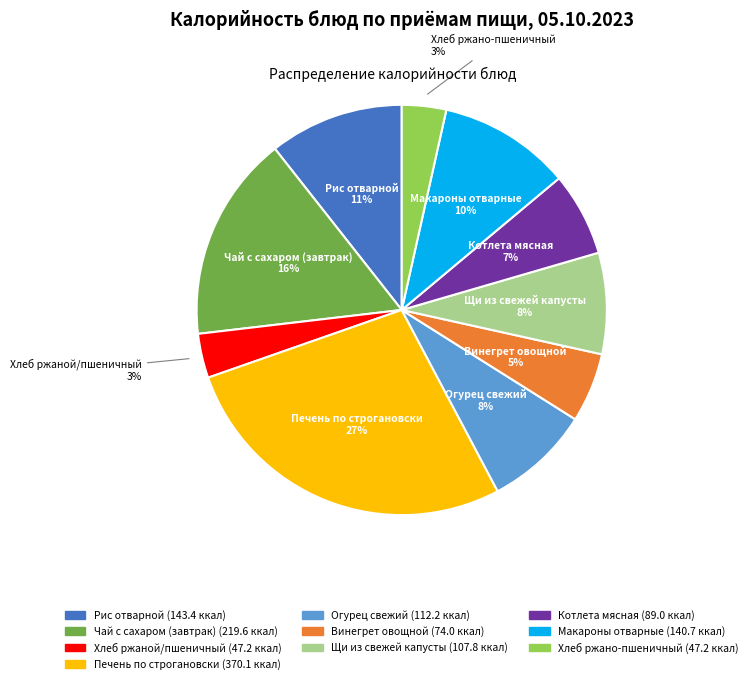

Between Чай с сахаром (завтрак) and Котлета мясная, which is larger?

Чай с сахаром (завтрак)